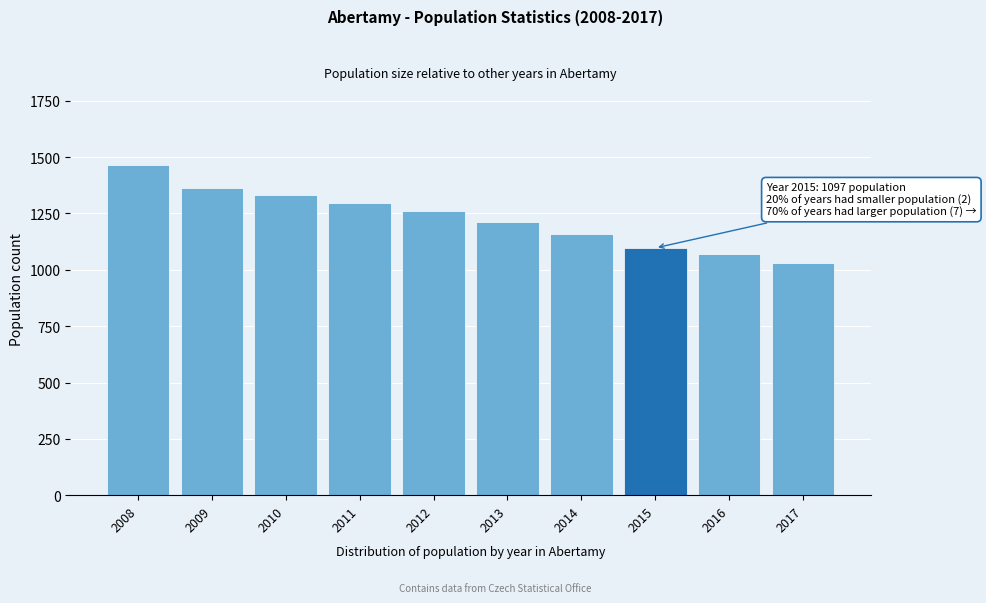

Reading right to left, extract all data points from this chart.

2017=1029	2016=1072	2015=1097	2014=1158	2013=1213	2012=1259	2011=1295	2010=1332	2009=1363	2008=1464